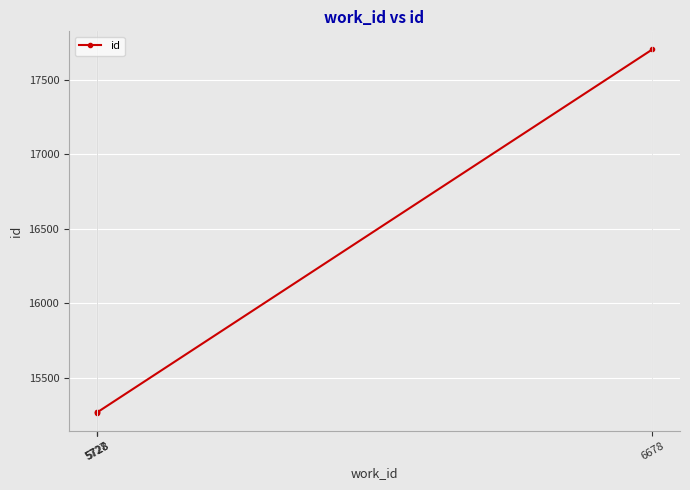

How many distinct data groups are displayed?

1